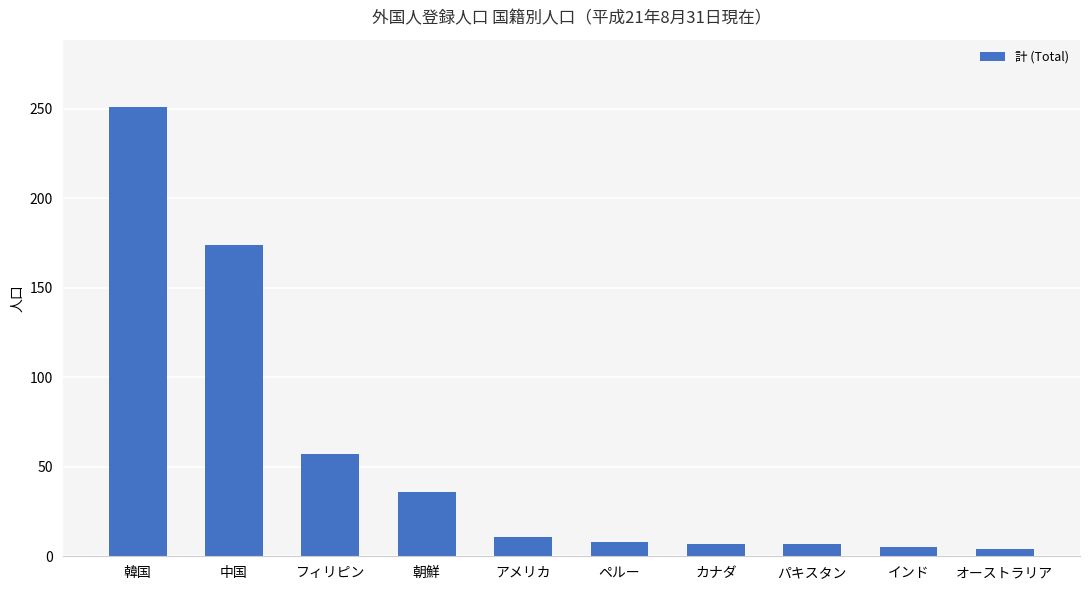

What is the average value?

56